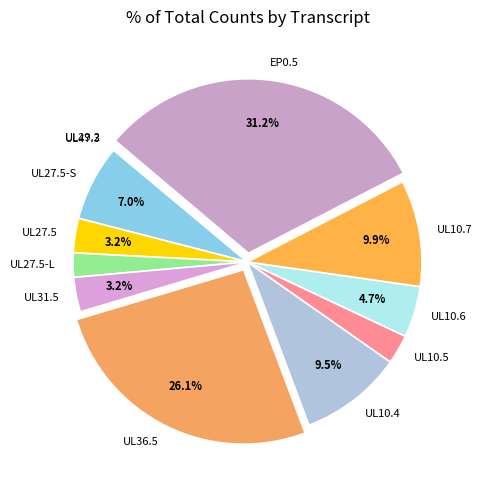

What is the largest slice in the pie chart?

EP0.5